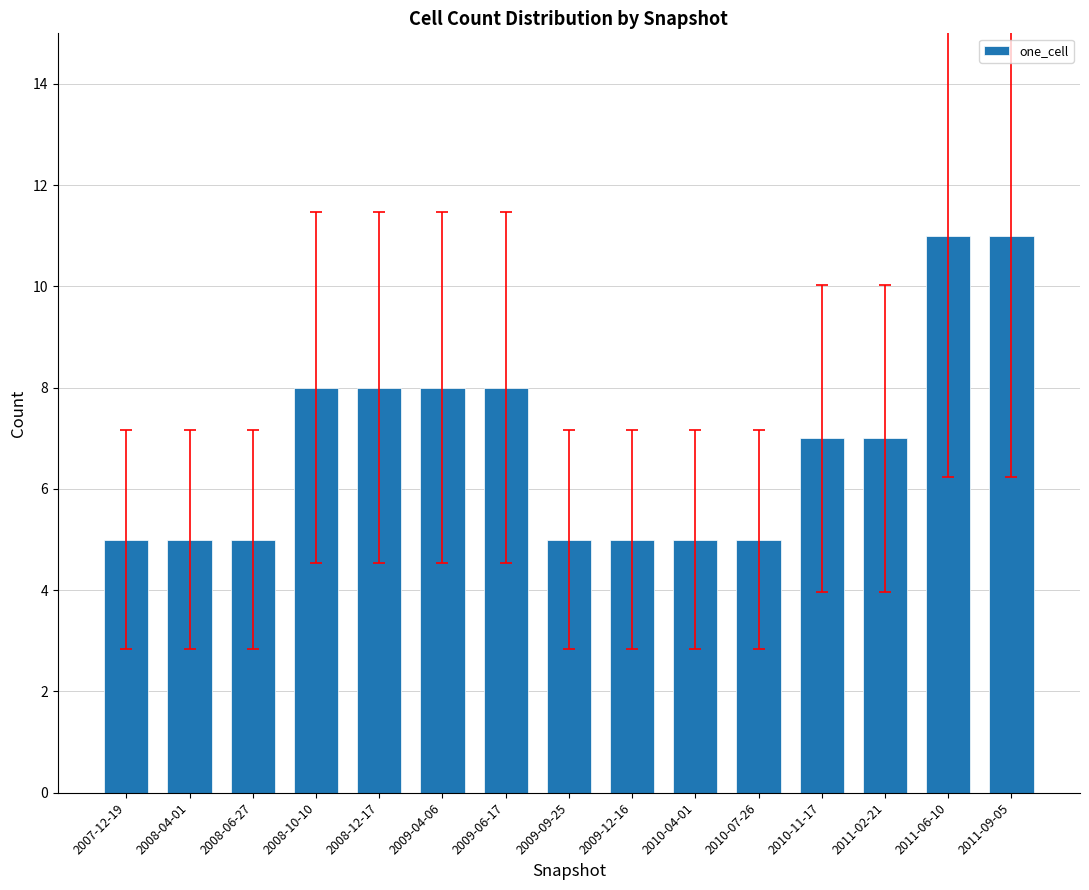

Is it true that the value at 2011-09-05 is 11?

True